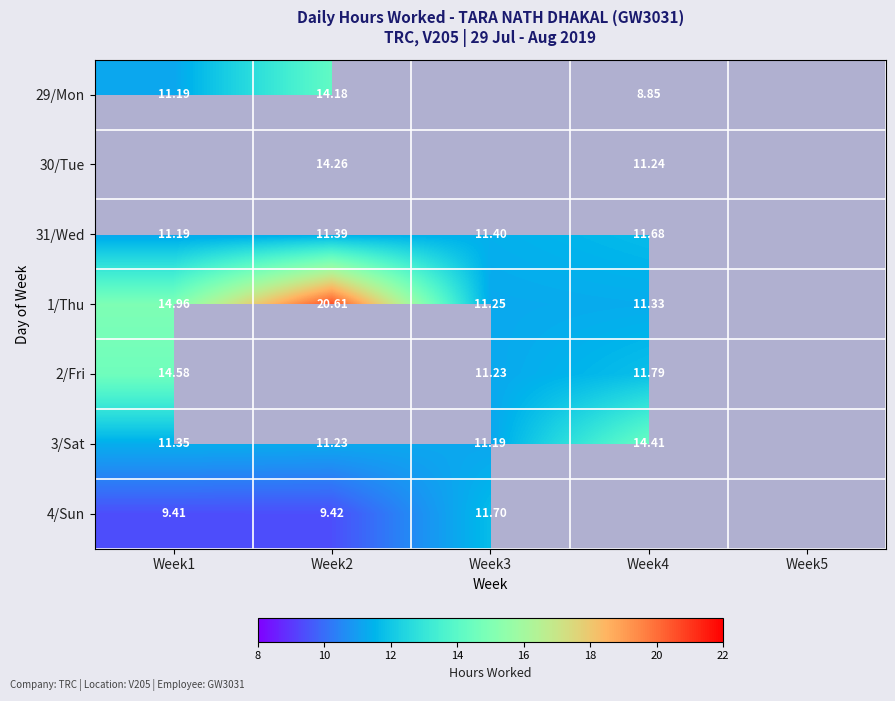

What is the difference between the maximum and minimum values in the 31/Wed series?

0.5